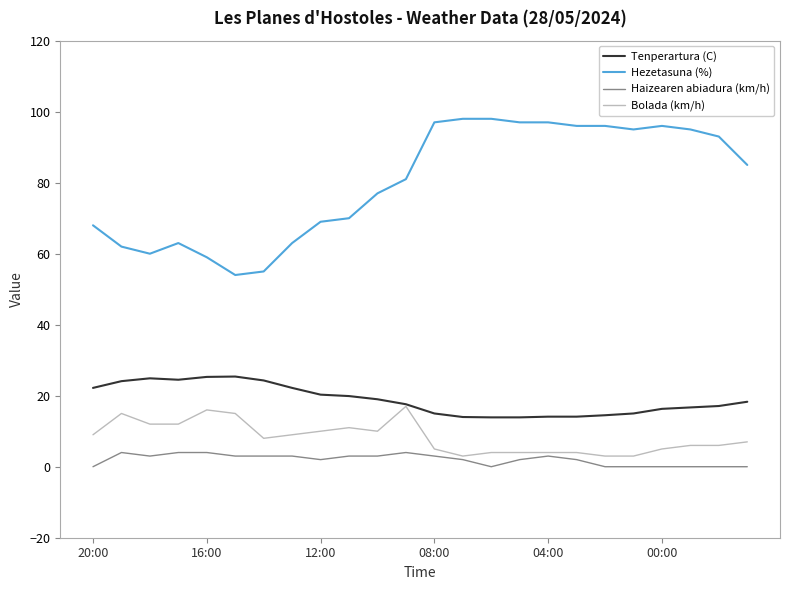

What is the minimum value for Tenperartura (C)?

13.9